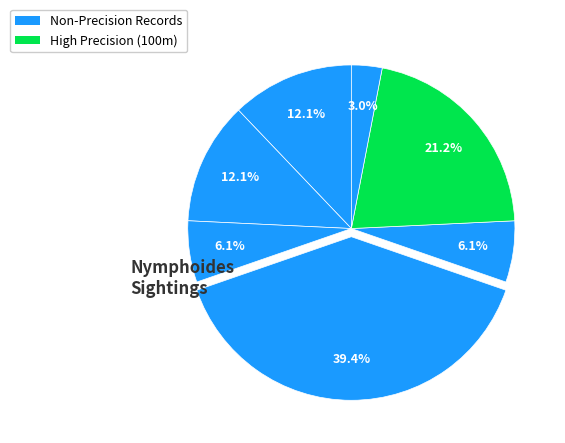

How many segments does this pie chart have?

7